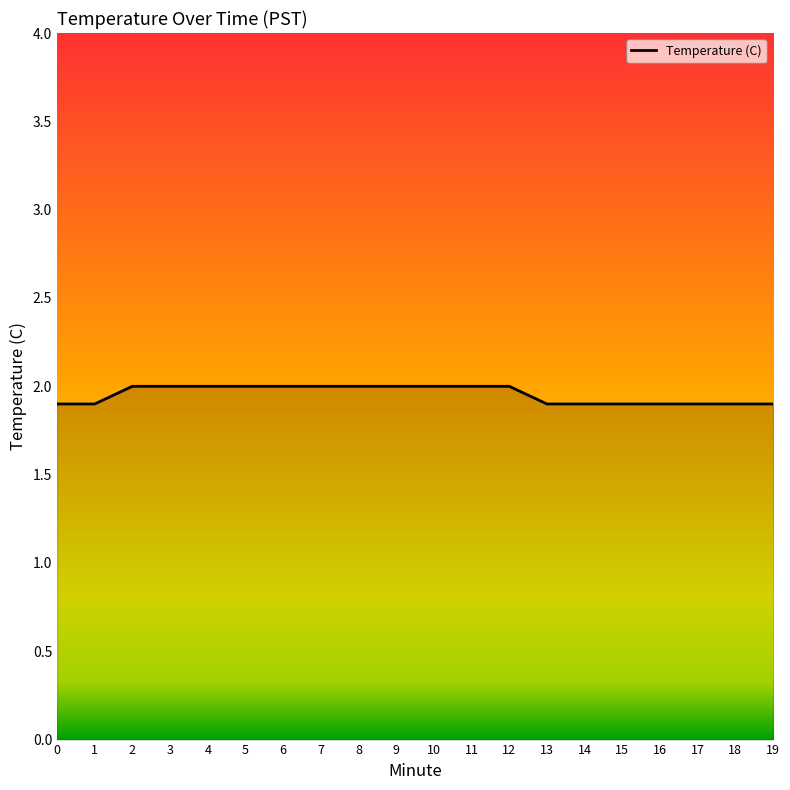

Count the number of data series in this chart.

1